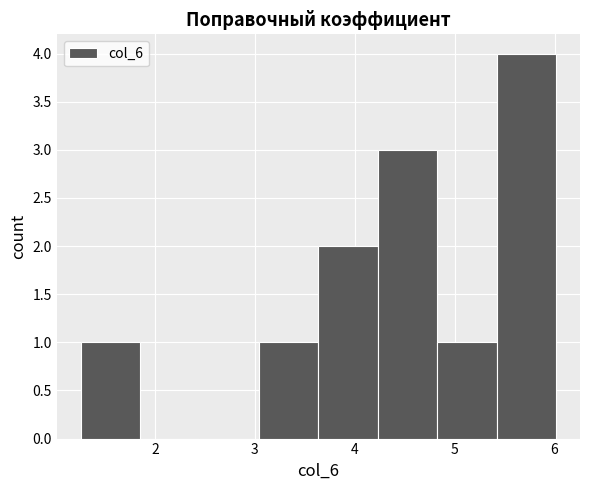

Reading left to right, list every bar in this chart as the range it spans on the x-axis followed by its height. Neither the bar edges nor the heights are printed on the chart, so give them approximately, as read against the axes.

1.3 to 1.9: 1
1.9 to 2.4: 0
2.4 to 3.0: 0
3.0 to 3.6: 1
3.6 to 4.2: 2
4.2 to 4.8: 3
4.8 to 5.4: 1
5.4 to 6.0: 4